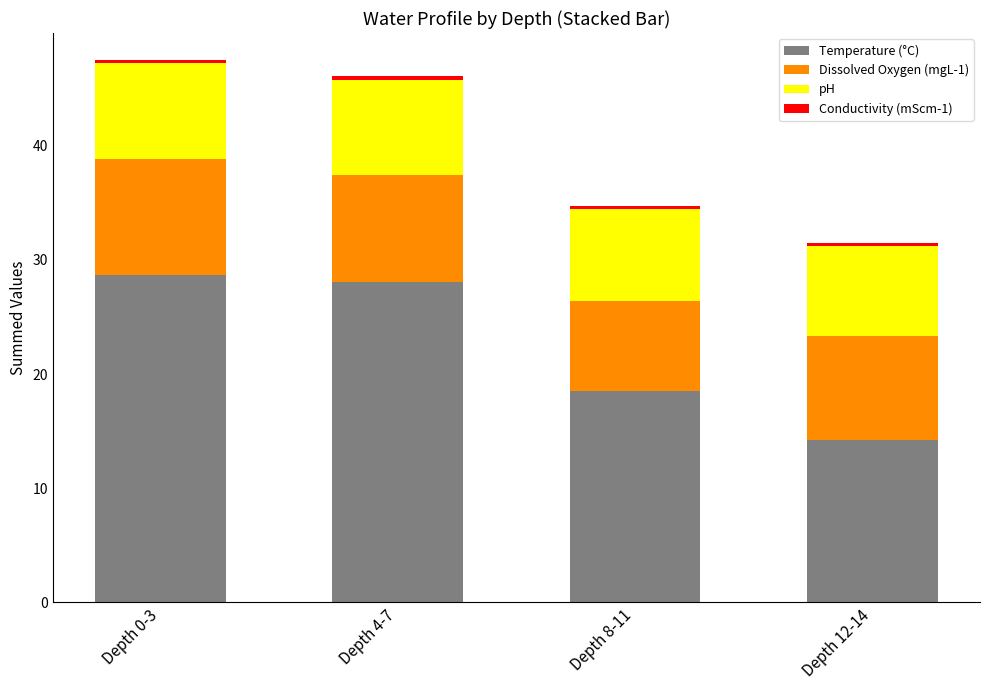

Count the number of categories in the chart.

4